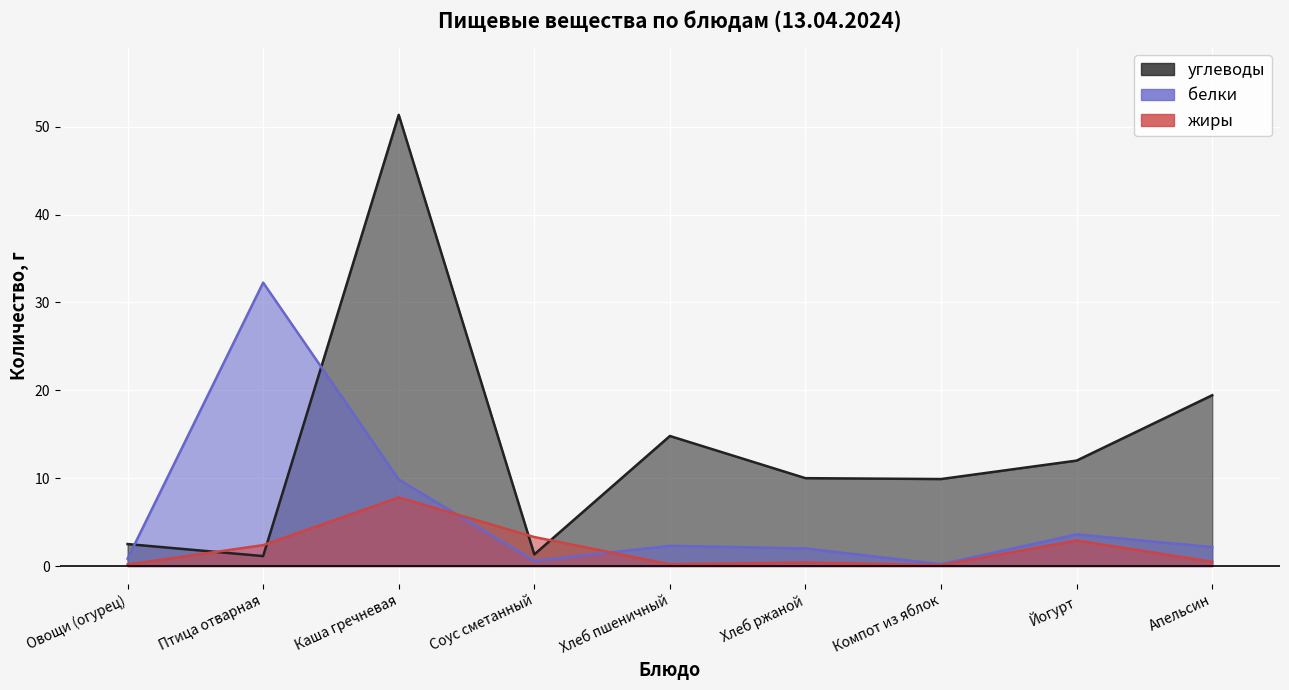

At which category is the sum across all series the highest?

Каша гречневая